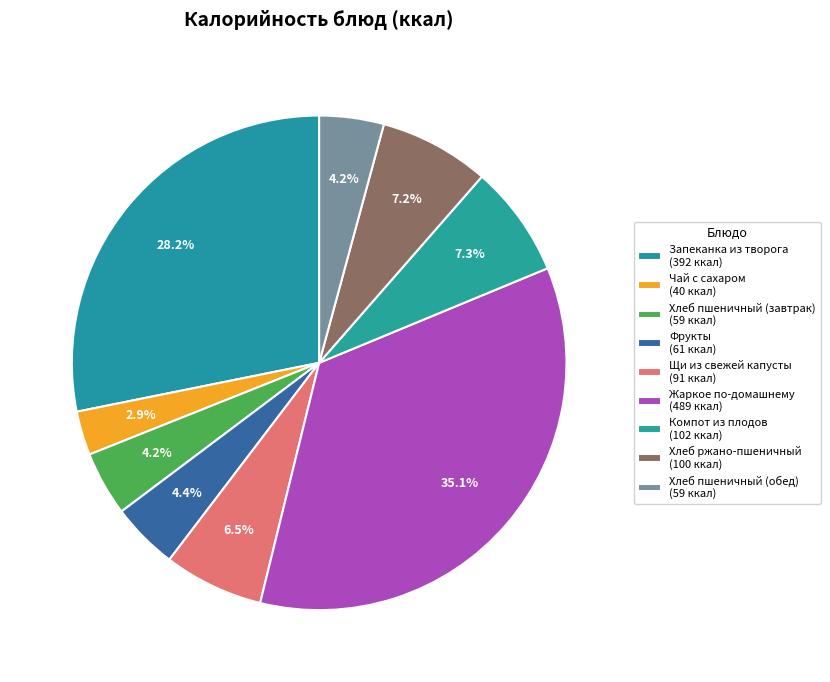

How many slices are in this pie chart?

9